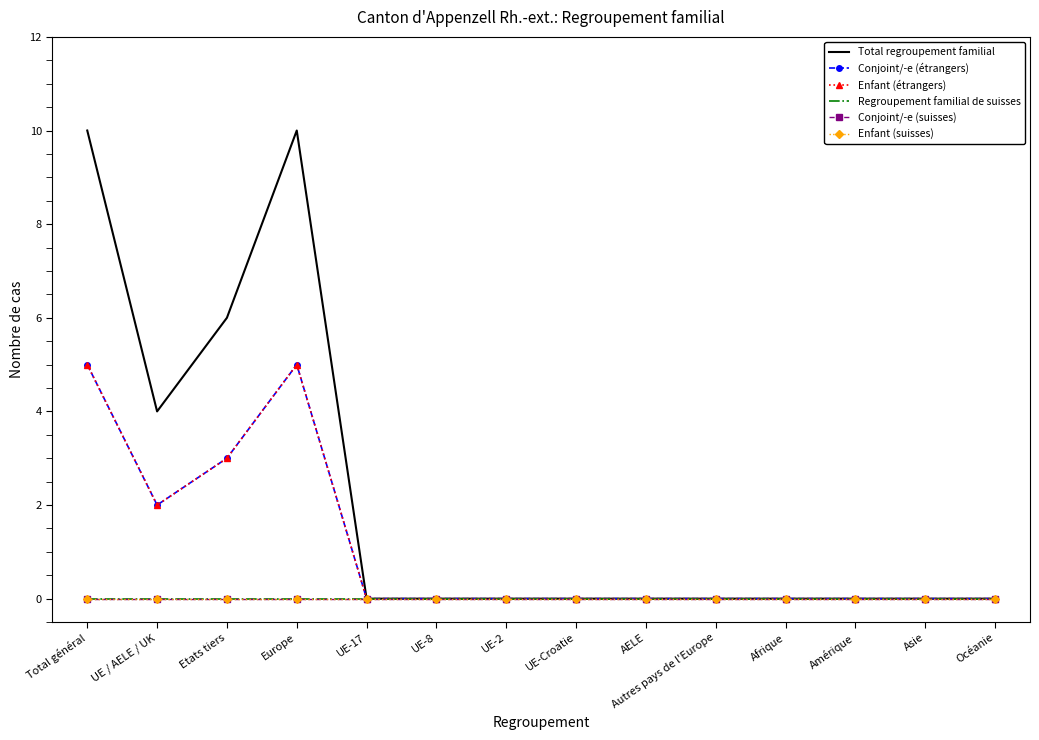

How many lines are shown in the chart?

6